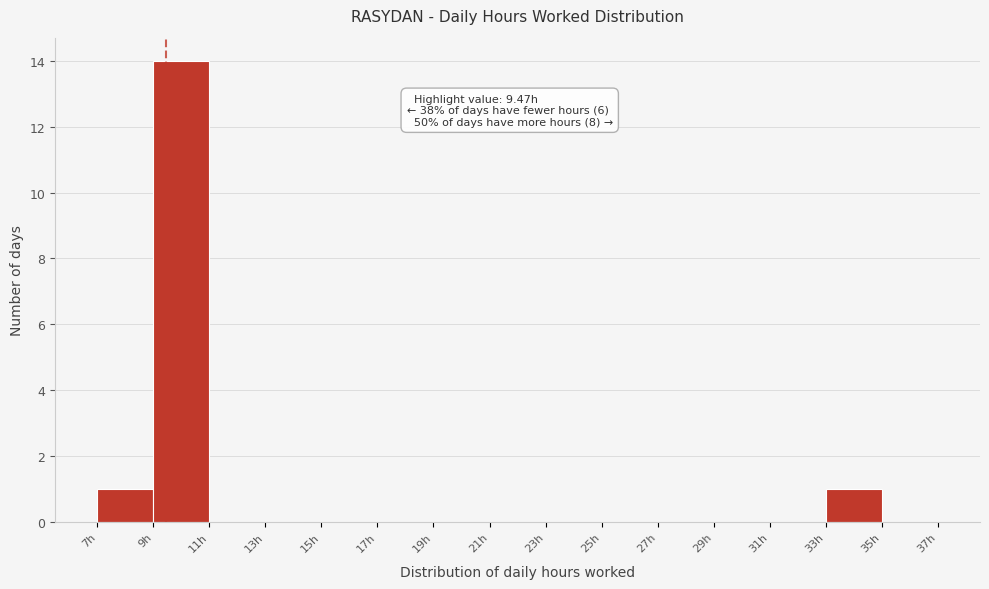

Over which range of the x-axis is the bar tallest?

9 to 11